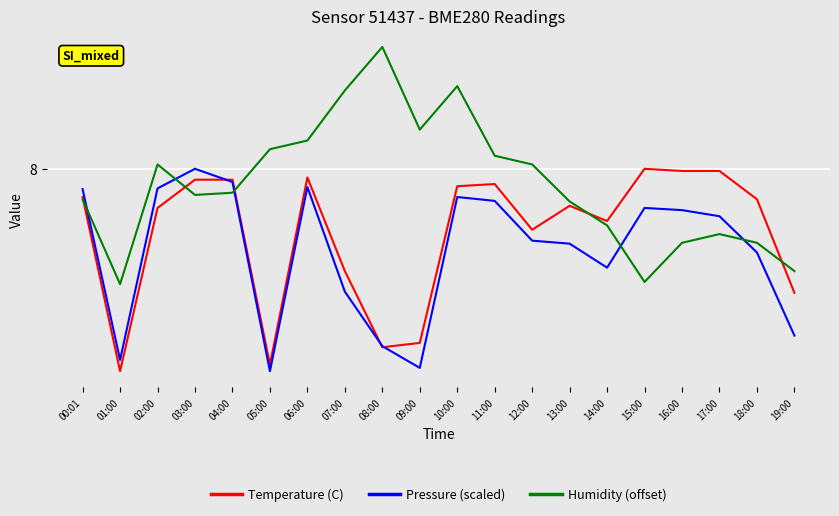

What are all the series names shown in the legend?

Temperature (C), Pressure (scaled), Humidity (offset)